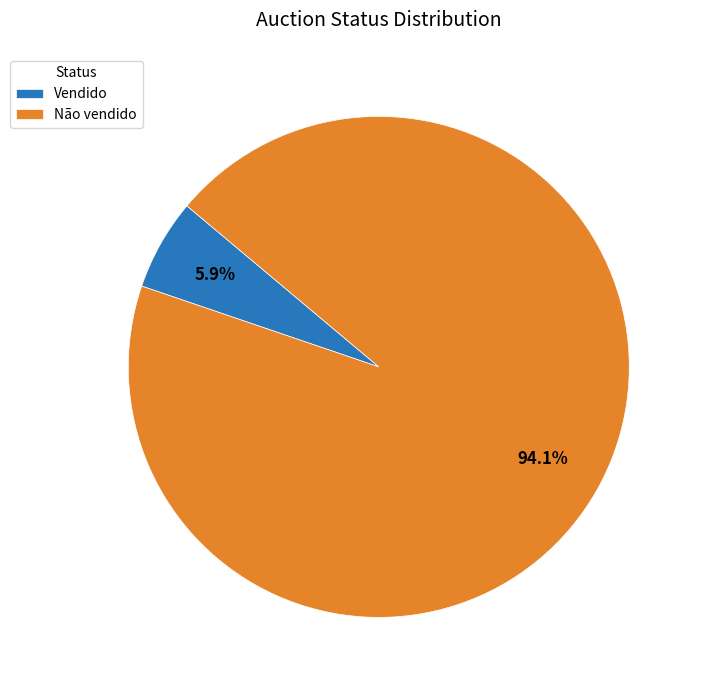

How many slices are in this pie chart?

2